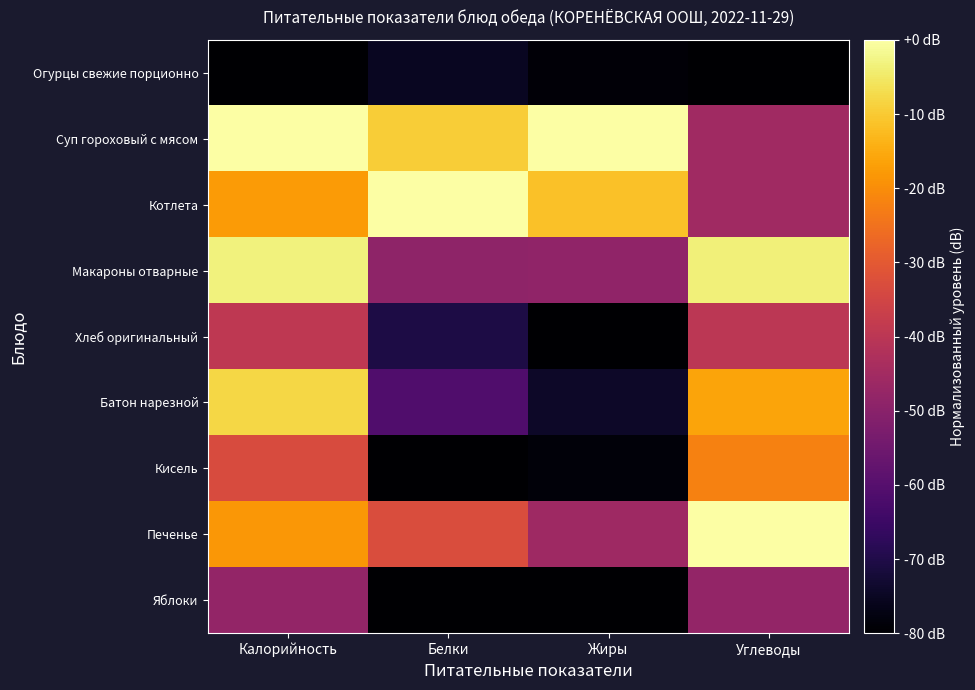

Reading left to right, what are all the values shown in this chart?

Огурцы свежие порционно: Калорийность=-80.0	Белки=-75.3	Жиры=-78.9	Углеводы=-80.0
Суп гороховый с мясом: Калорийность=0.0	Белки=-9.4	Жиры=0.0	Углеводы=-45.3
Котлета: Калорийность=-17.8	Белки=0.0	Жиры=-11.4	Углеводы=-45.3
Макароны отварные: Калорийность=-3.2	Белки=-48.9	Жиры=-48.7	Углеводы=-3.5
Хлеб оригинальный: Калорийность=-39.1	Белки=-70.6	Жиры=-80.0	Углеводы=-40.0
Батон нарезной: Калорийность=-8.0	Белки=-61.2	Жиры=-74.3	Углеводы=-16.0
Кисель: Калорийность=-33.1	Белки=-80.0	Жиры=-78.7	Углеводы=-22.1
Печенье: Калорийность=-18.2	Белки=-32.9	Жиры=-45.7	Углеводы=0.0
Яблоки: Калорийность=-47.8	Белки=-80.0	Жиры=-80.0	Углеводы=-48.0